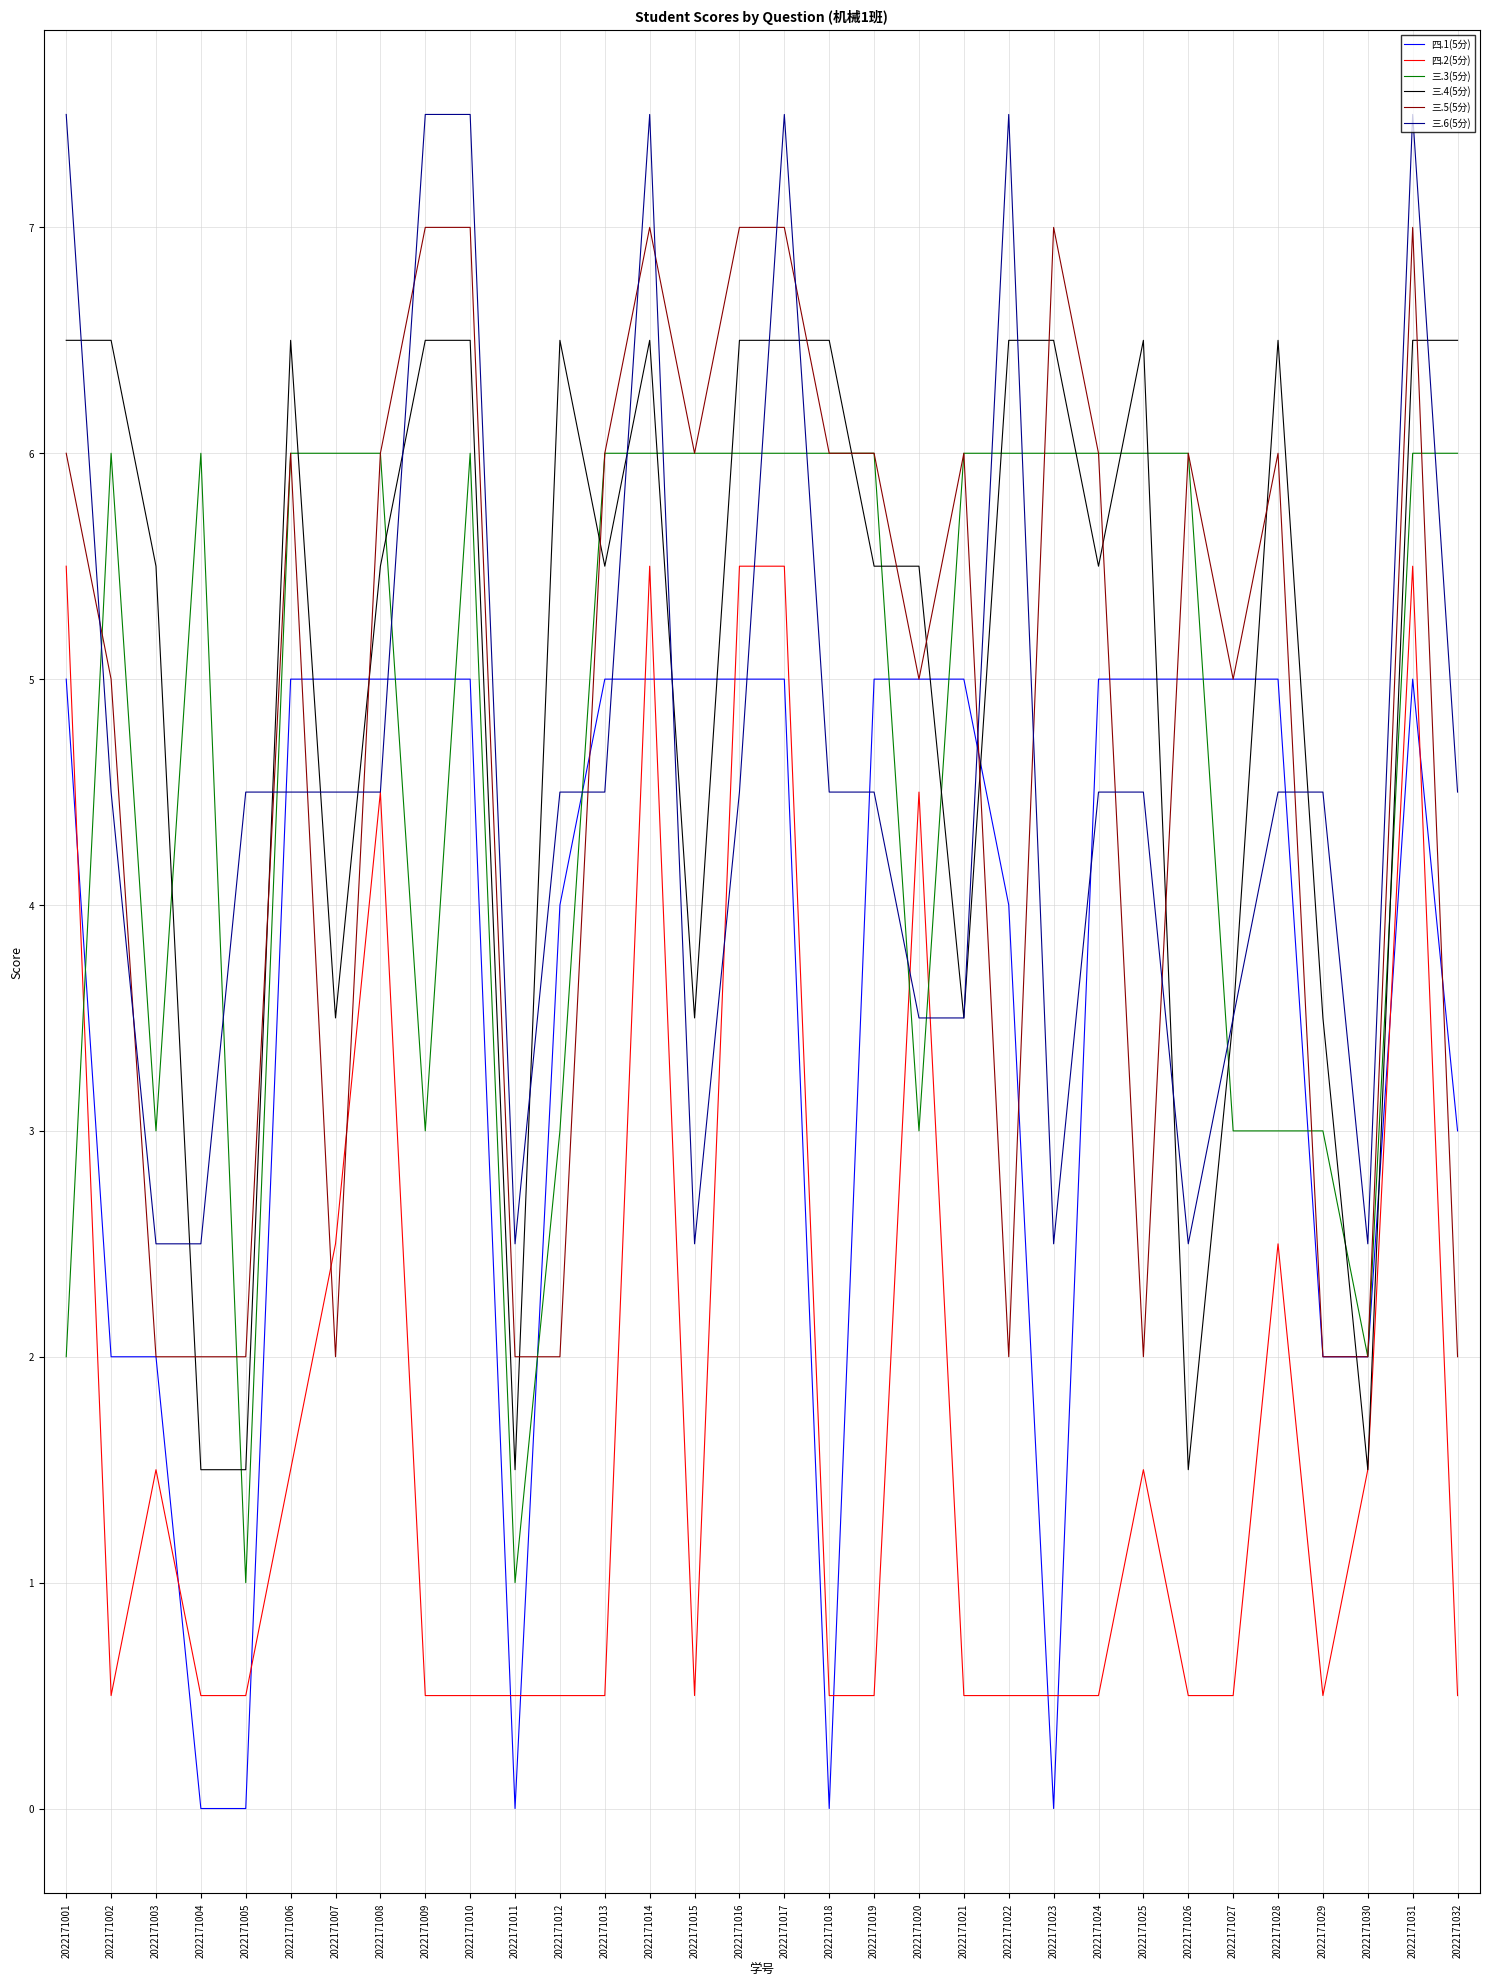

True or false: 三.6(5分) has a value of 7.5 at 2022171010.

True